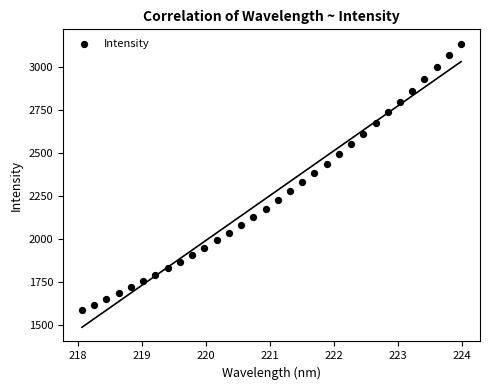

What is the range of X values (max minus min)?

5.9